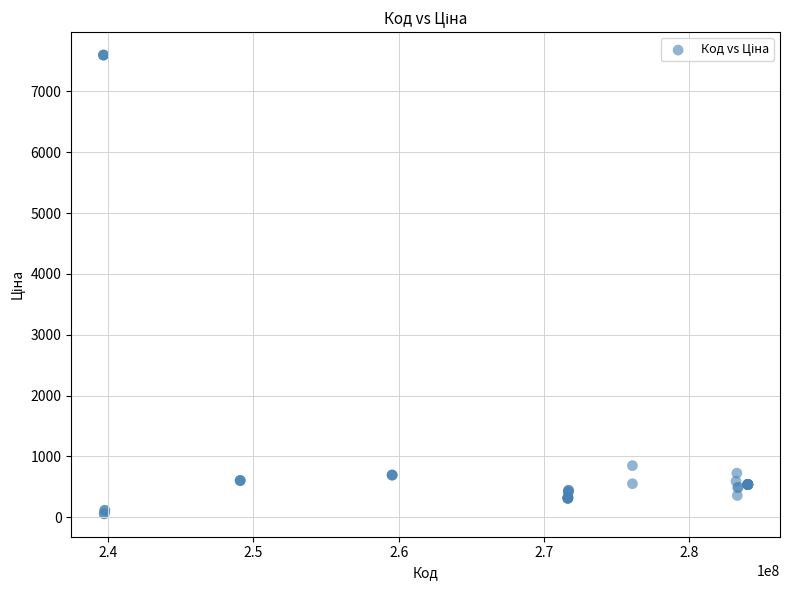

What Y value in the scatter plot is closest to 3826?

848.4